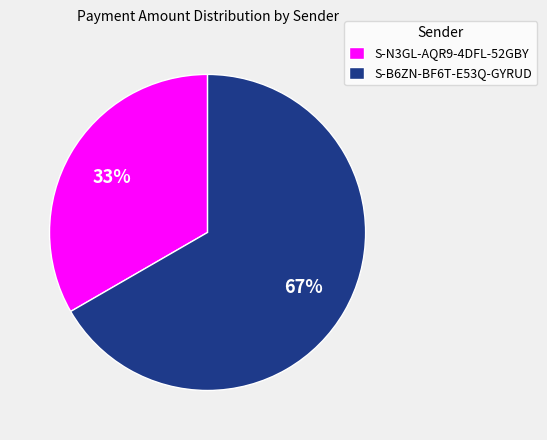

Rank the categories by value from highest to lowest.

S-B6ZN-BF6T-E53Q-GYRUD, S-N3GL-AQR9-4DFL-52GBY